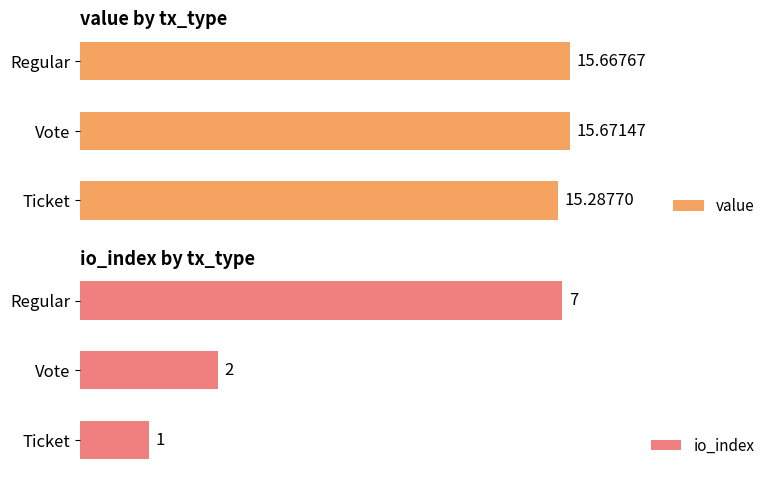

How many groups of bars are there?

3